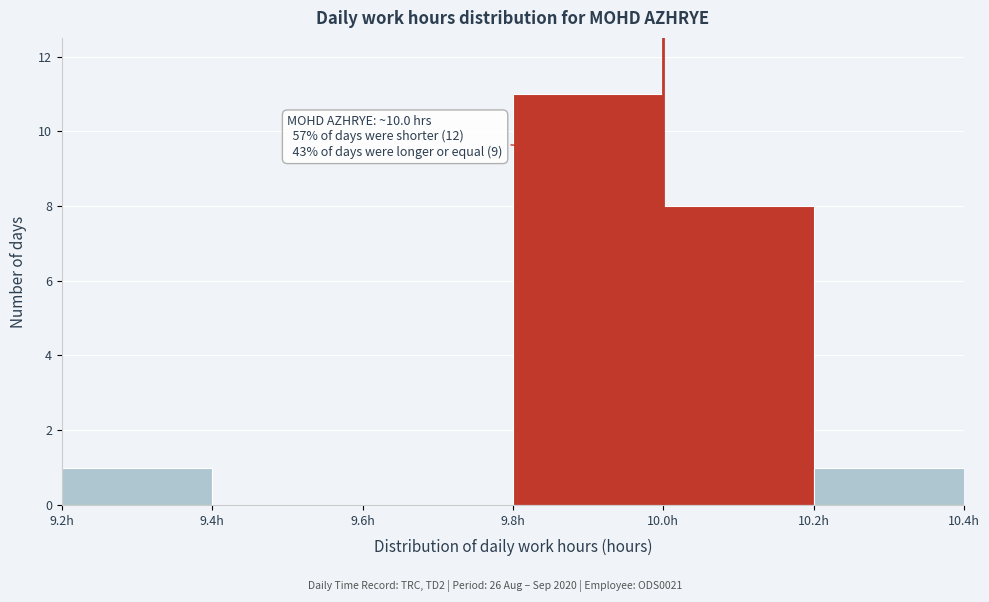

Which range on the x-axis has the tallest bar?

9.8 to 10.0